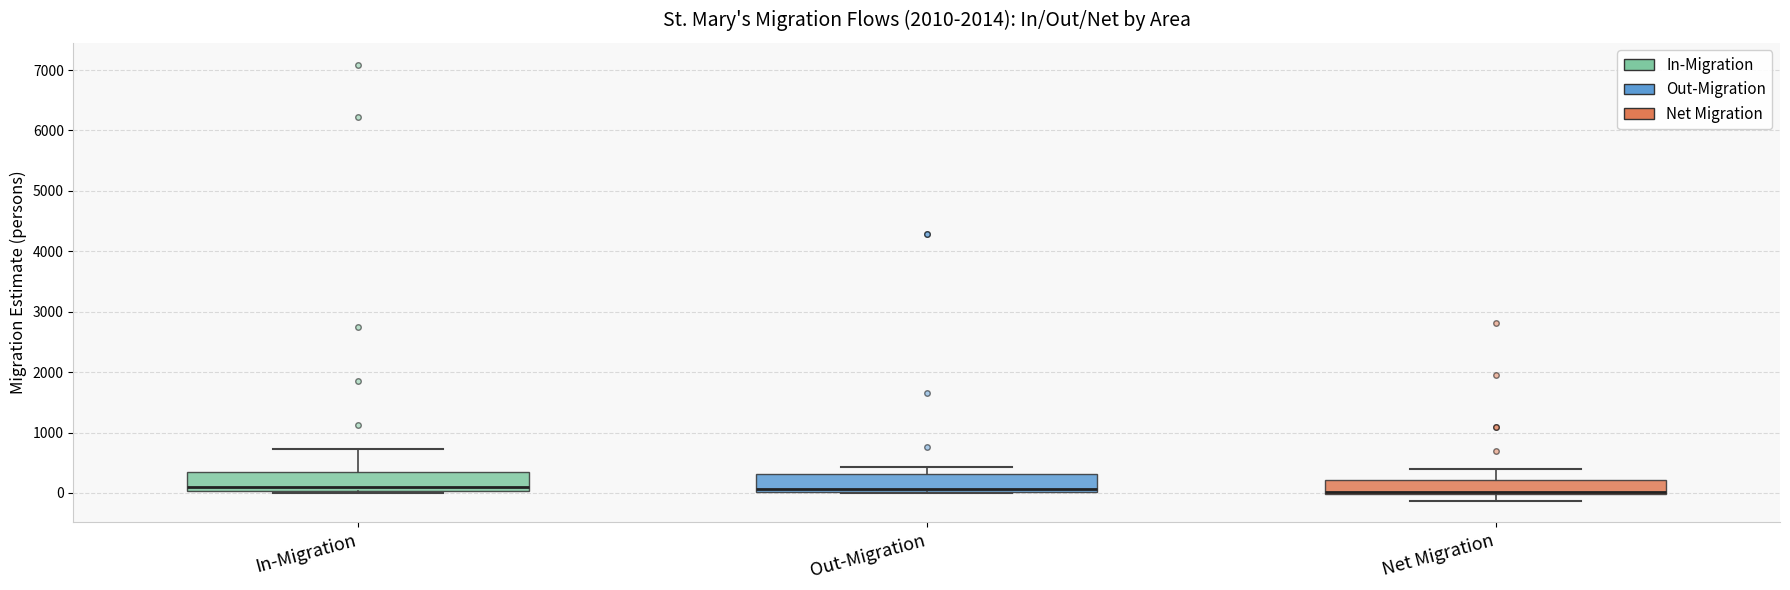

Reading left to right, transcribe this box plot: for each box, give where its median line is, the range the box spans, and where its two whiskers end, as read against the y-axis. The values are not printed on the chart, so give them approximately, as read against the axis.

In-Migration: median 100, box 0 to 400, whiskers 0 to 700
Out-Migration: median 100, box 0 to 300, whiskers 0 to 400
Net Migration: median 0 (just above the box's lower edge), box 0 to 200, whiskers -100 to 400